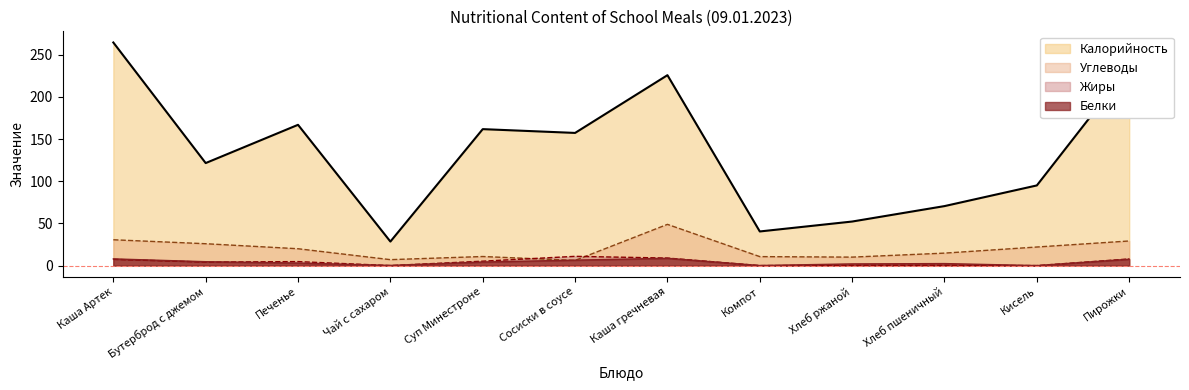

What is the greatest value displayed?

264.4